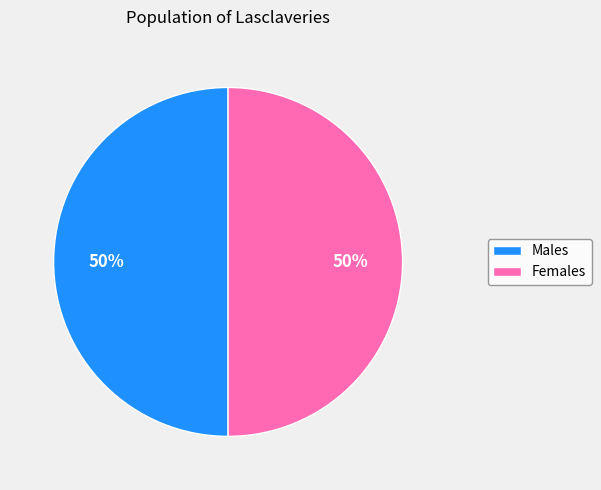

To the nearest percent, what is the average slice percentage?

50%